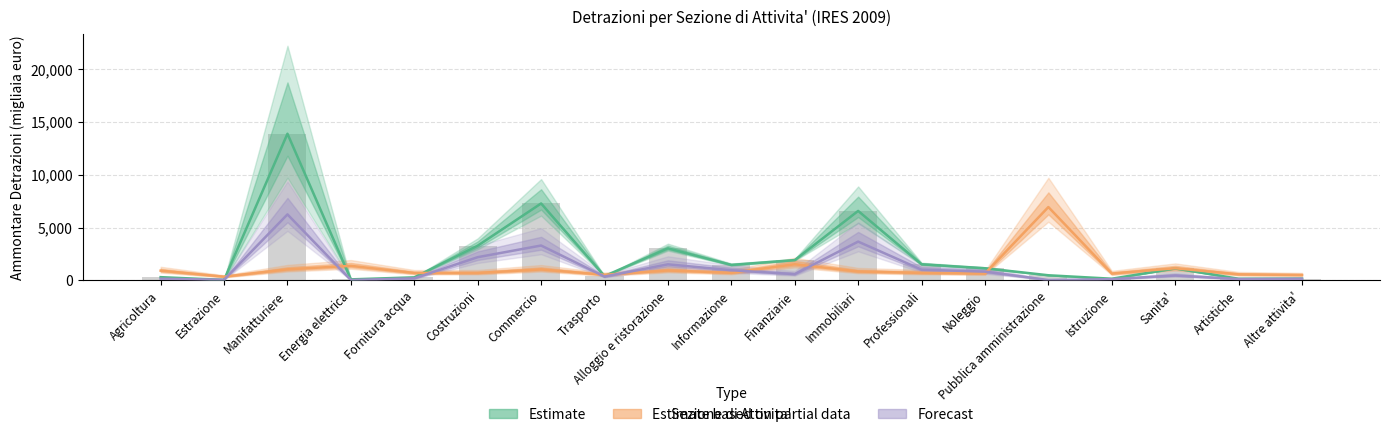

The value of Media Detrazioni at Trasporto is 529.8. True or false?

True